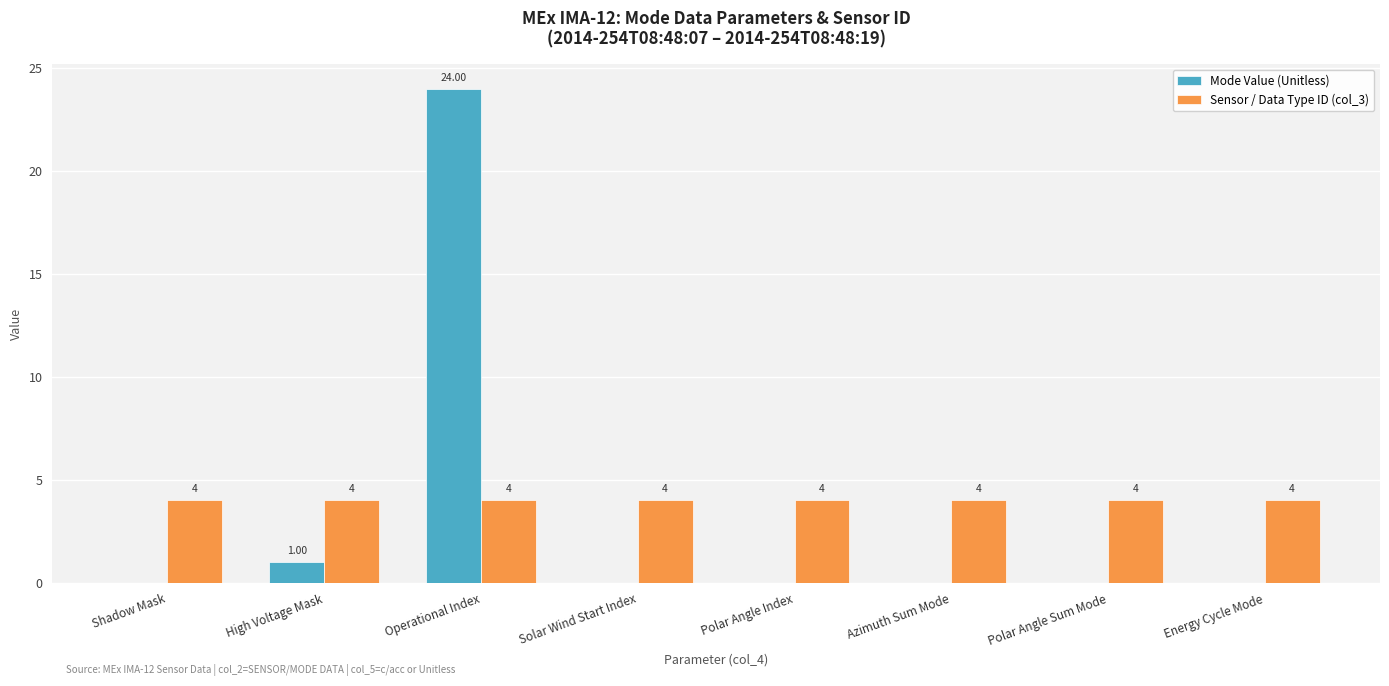

At which category is the sum across all series the highest?

Operational Index